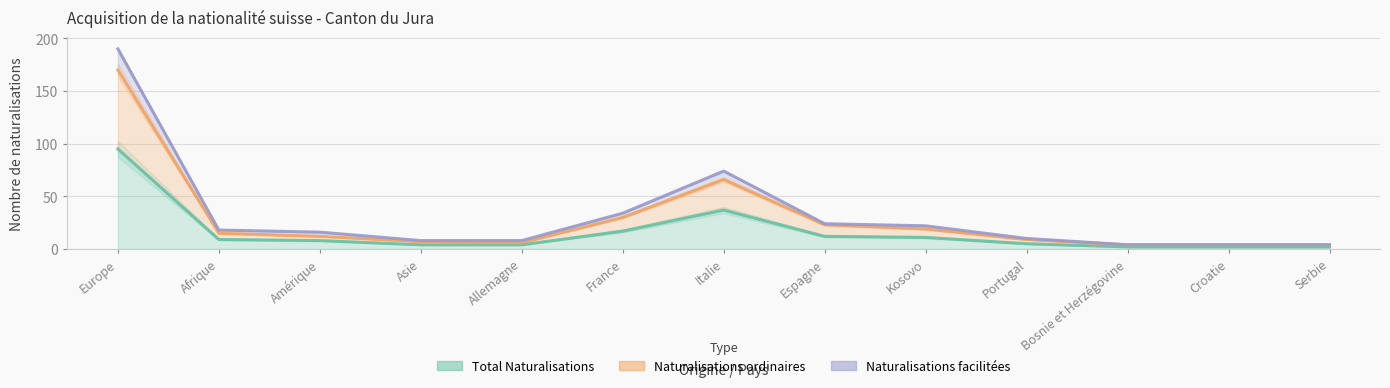

True or false: Naturalisations ordinaires and Total Naturalisations cross at least once.

False